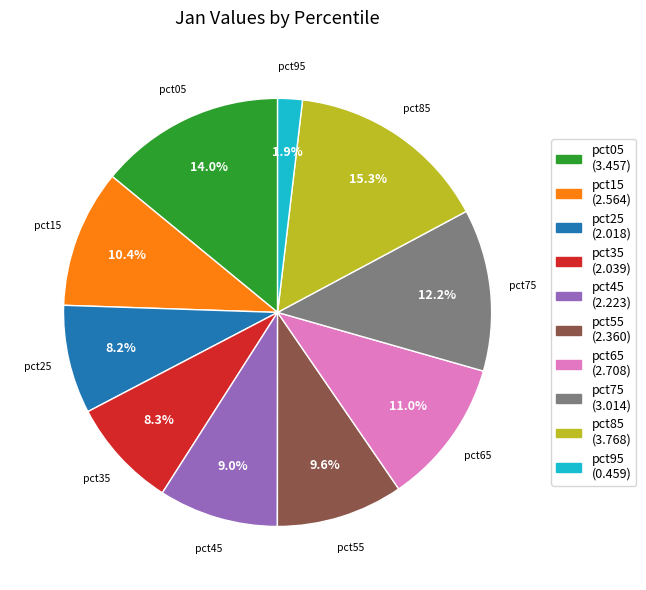

Between pct05 and pct25, which is larger?

pct05